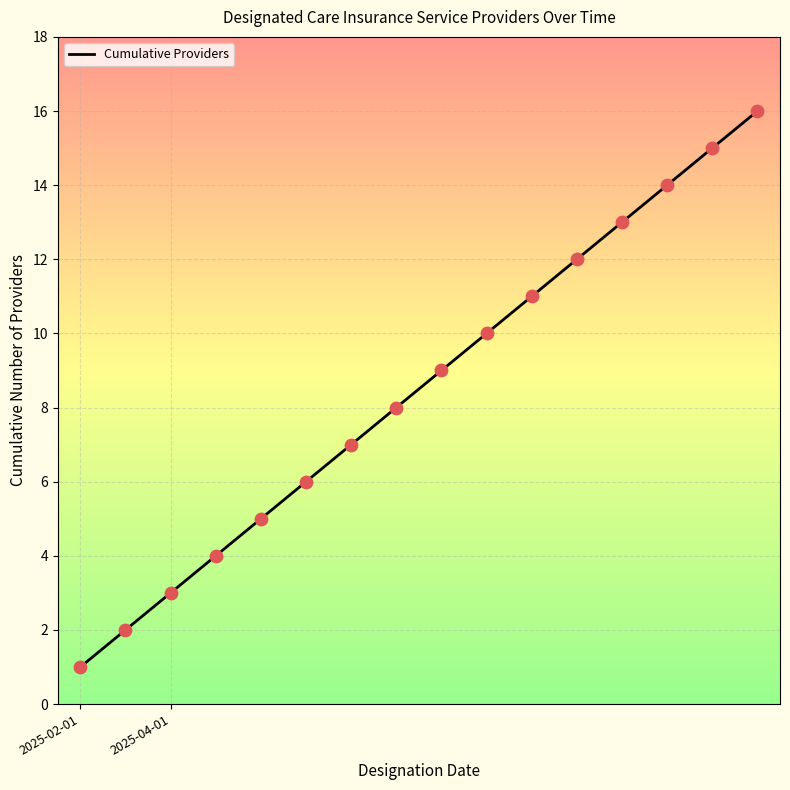

What is the difference between the maximum and minimum values?

15